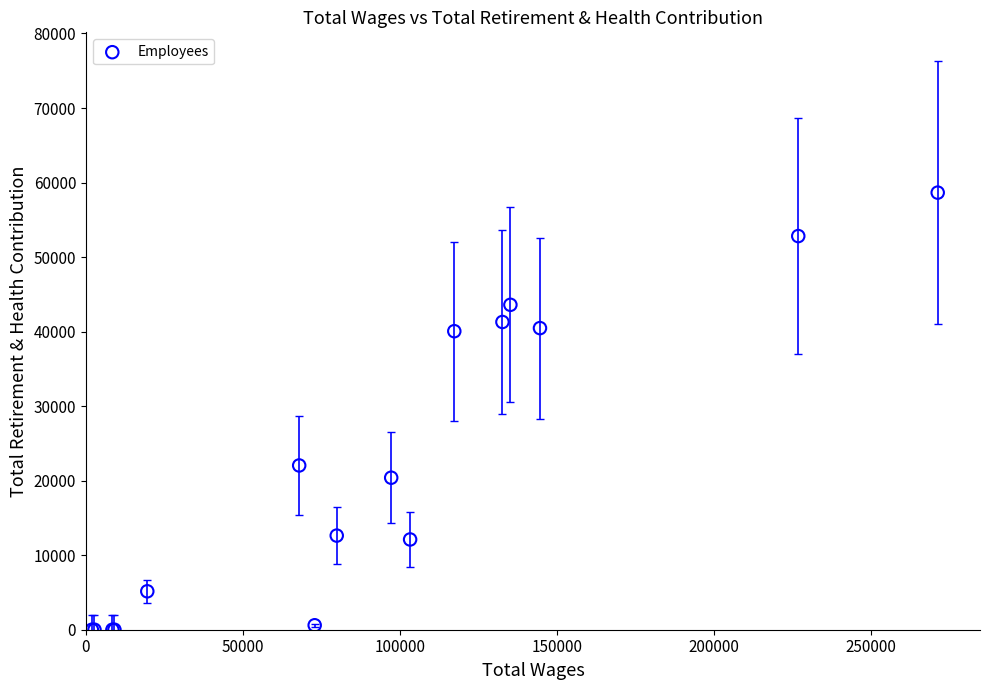

What Y value in the scatter plot is closest to 29324?

22040